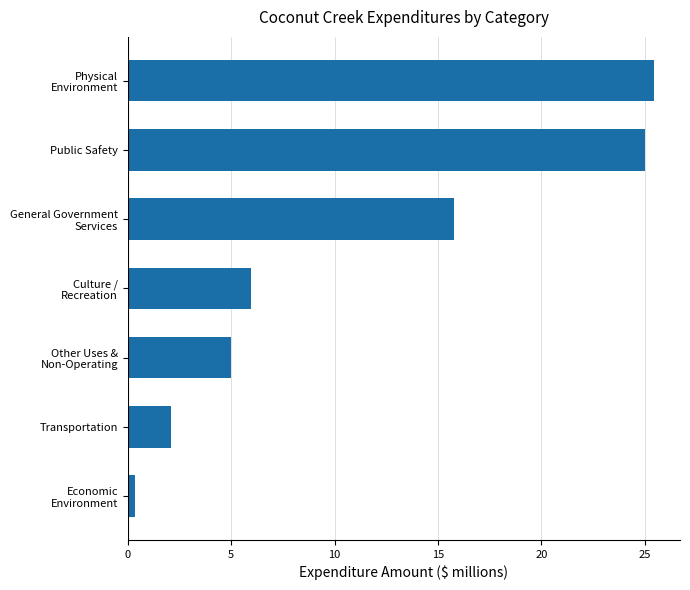

True or false: the data shows 2.1 at Transportation.

True